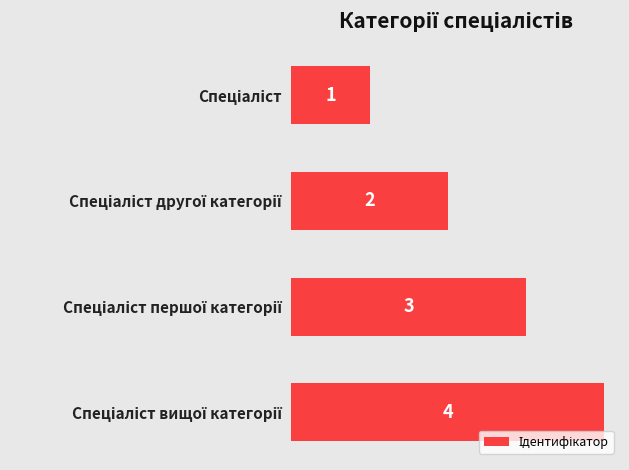

What is the sum of all values?

10